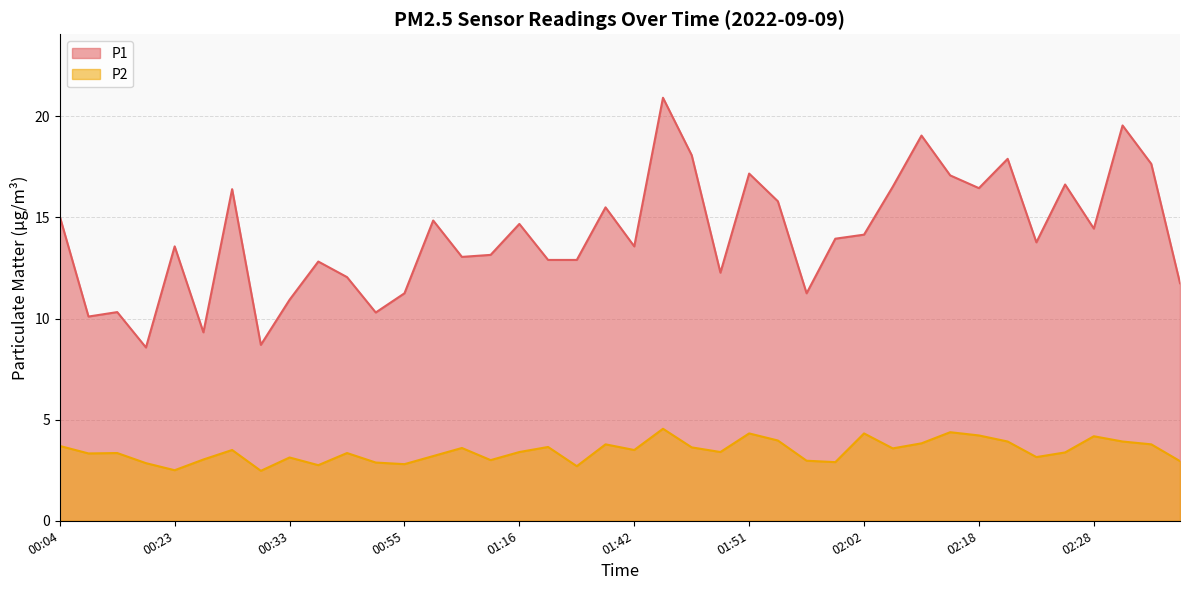

Where is the first local maximum for P1?

00:15